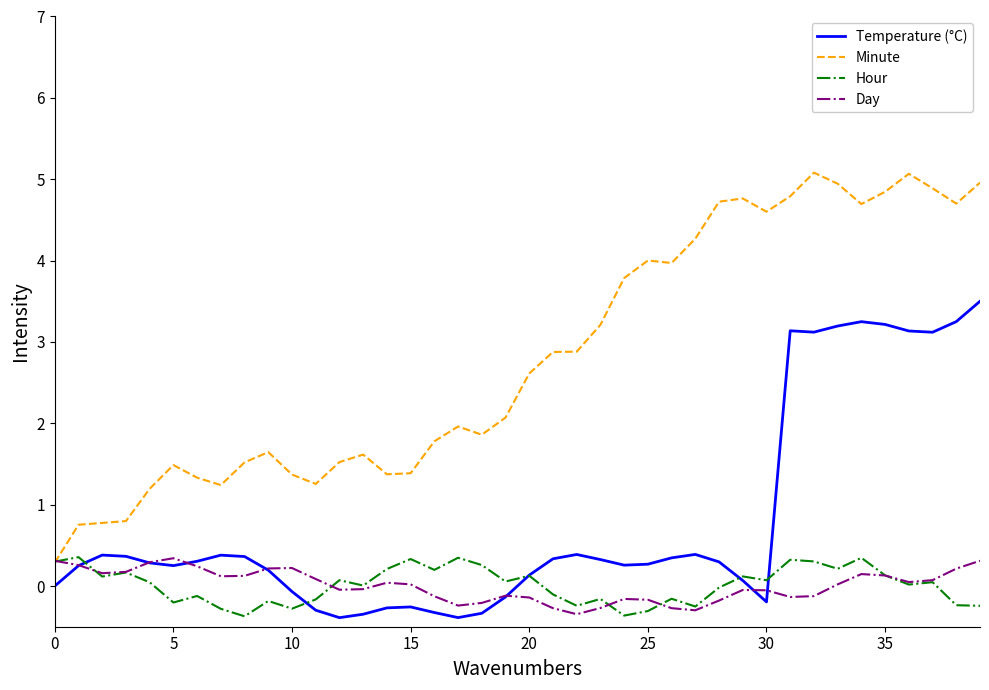

At how many categories does at least one series exceed 1?

36